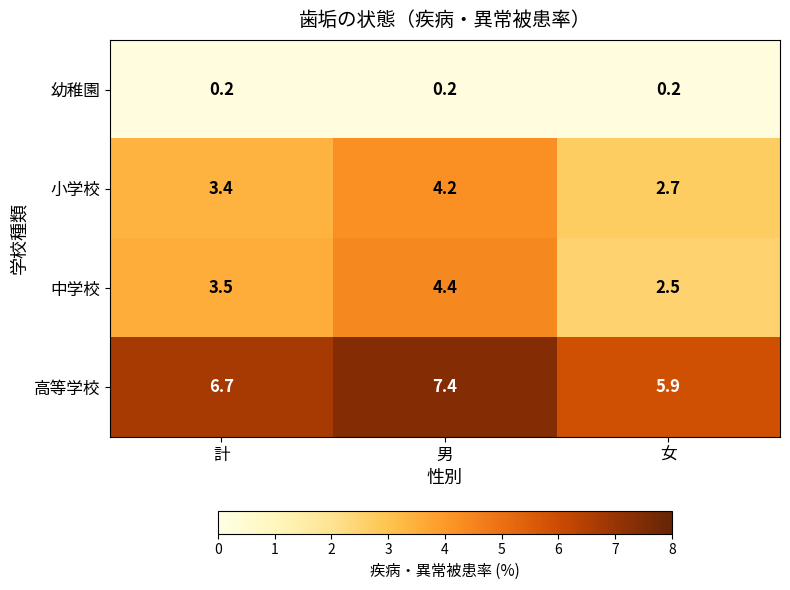

Is it true that 中学校 equals 1.9 at 計?

False